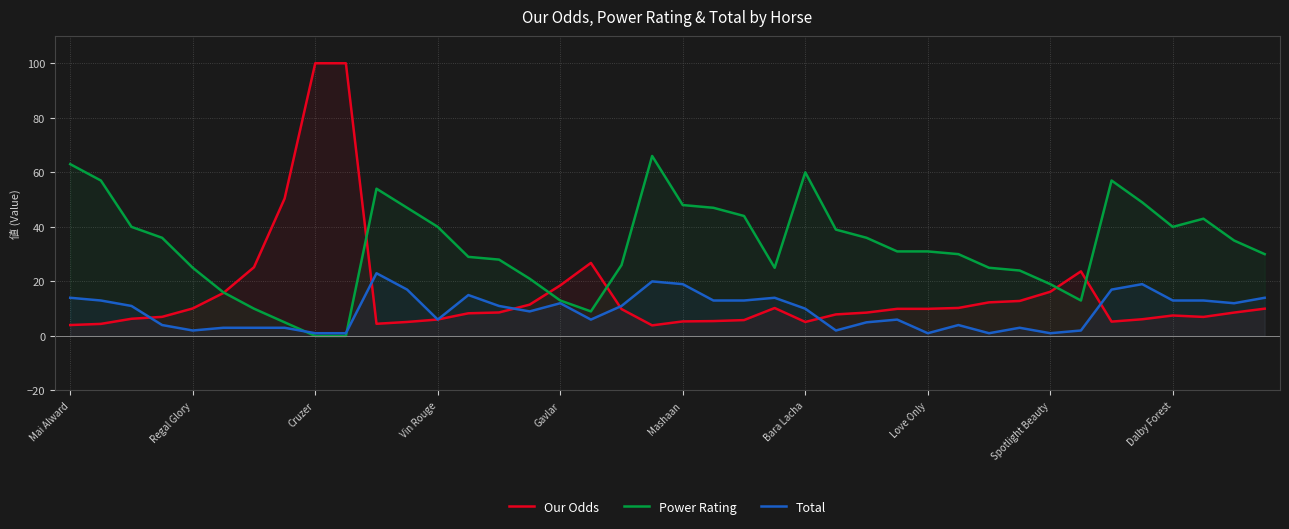

True or false: Total has more than 1 interior local peaks.

True